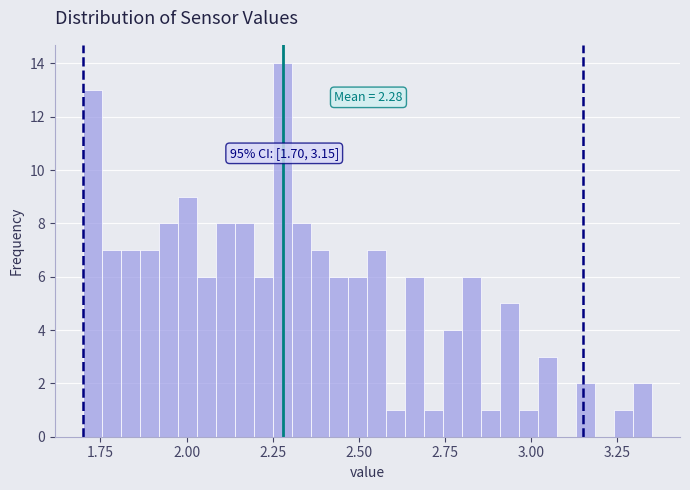

Read against the x-axis, roughly where is the centre of the tallest bar?

2.30